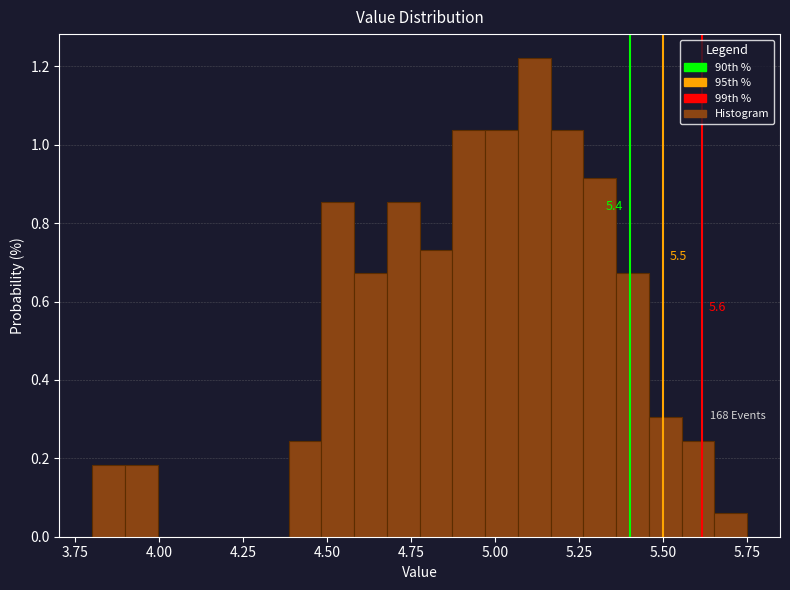

Read against the x-axis, roughly where is the centre of the tallest bar?

5.10